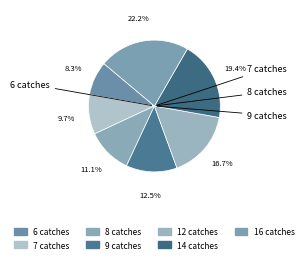

To the nearest percent, what is the average slice percentage?

14%